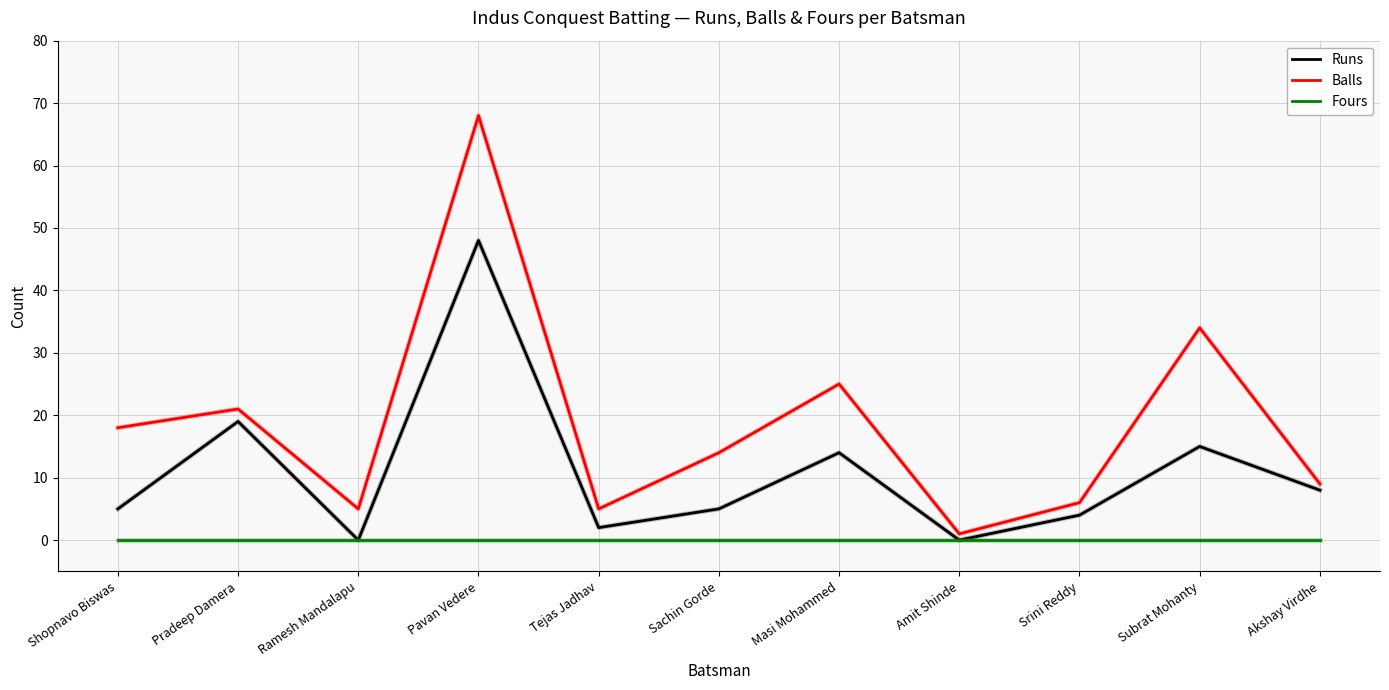

What is the spread (max minus min) of values at Masi Mohammed?

25